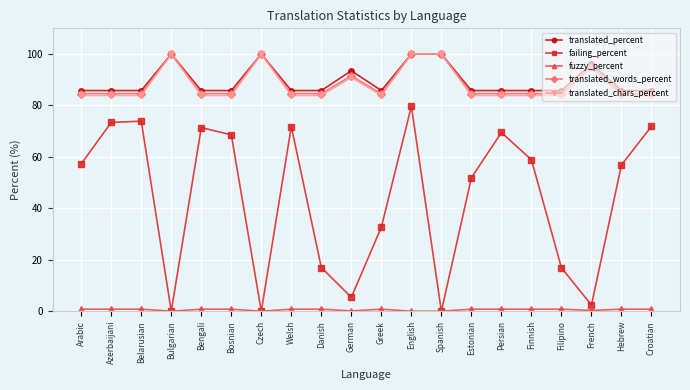

What is the value of the translated_chars_percent point at the 20th from the left?

83.9